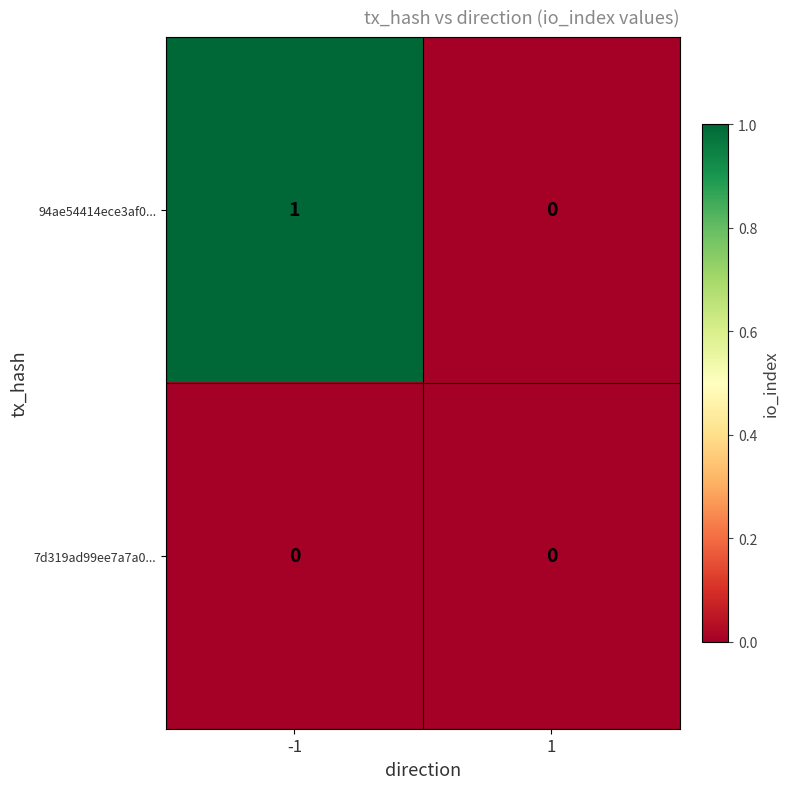

Rank the series by their average value, from lowest to highest.

7d319ad99ee7a7a0..., 94ae54414ece3af0...